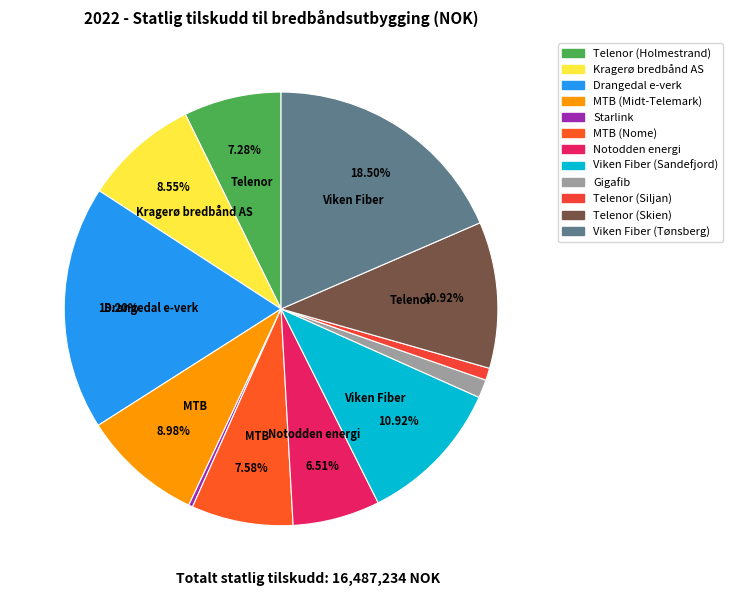

Do Telenor (Holmestrand) and Telenor (Siljan) together represent more than half of the pie?

No